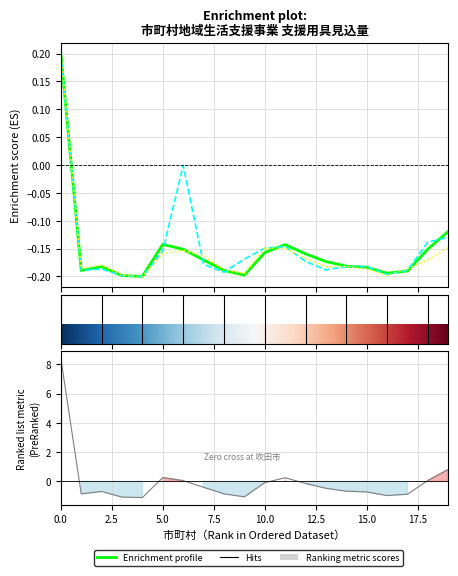

Reading left to right, extract all data points from this chart.

排泄管理支援用具_見込: 0.2	-0.2	-0.2	-0.2	-0.2	-0.1	-0.2	-0.2	-0.2	-0.2	-0.2	-0.1	-0.2	-0.2	-0.2	-0.2	-0.2	-0.2	-0.2	-0.1
情報・意思疎通支援用具_見込: 0.2	-0.2	-0.2	-0.2	-0.2	-0.2	-0.0	-0.2	-0.2	-0.2	-0.1	-0.1	-0.2	-0.2	-0.2	-0.2	-0.2	-0.2	-0.1	-0.1
在宅療養等支援用具_見込: 0.2	-0.2	-0.2	-0.2	-0.2	-0.2	-0.2	-0.2	-0.2	-0.2	-0.1	-0.1	-0.2	-0.2	-0.2	-0.2	-0.2	-0.2	-0.2	-0.1
自立生活支援用具_見込: 8.4	-0.8	-0.7	-1.1	-1.1	0.3	0.1	-0.4	-0.8	-1.0	-0.1	0.3	-0.1	-0.5	-0.7	-0.7	-1.0	-0.9	0.1	0.8